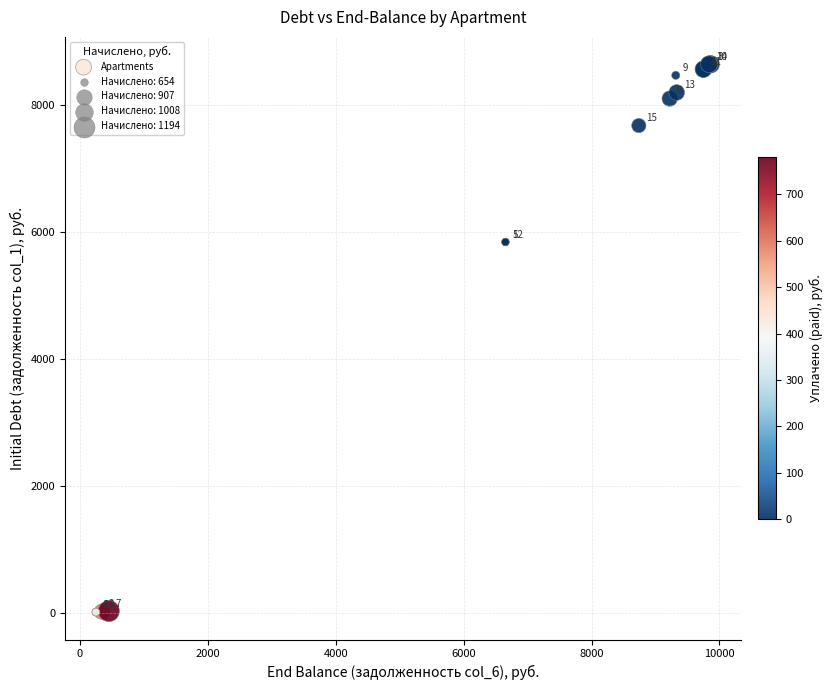

What Y value in the scatter plot is closest to 4328?

5841.2